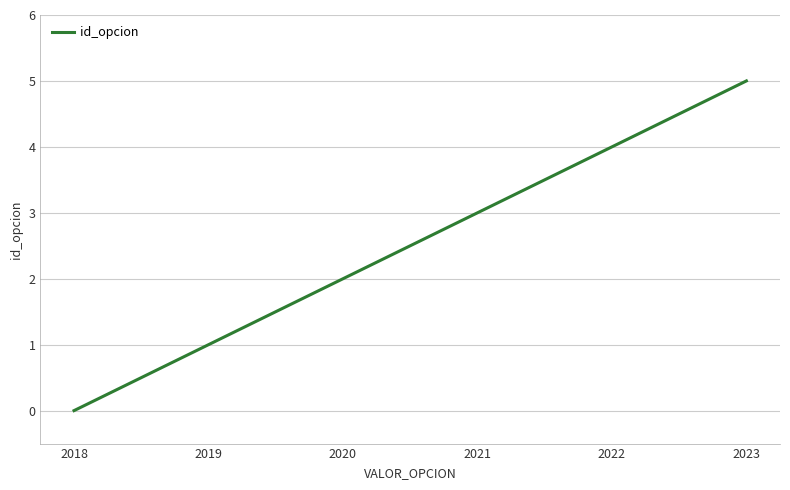

Is it true that the value at 2018 is 0?

True